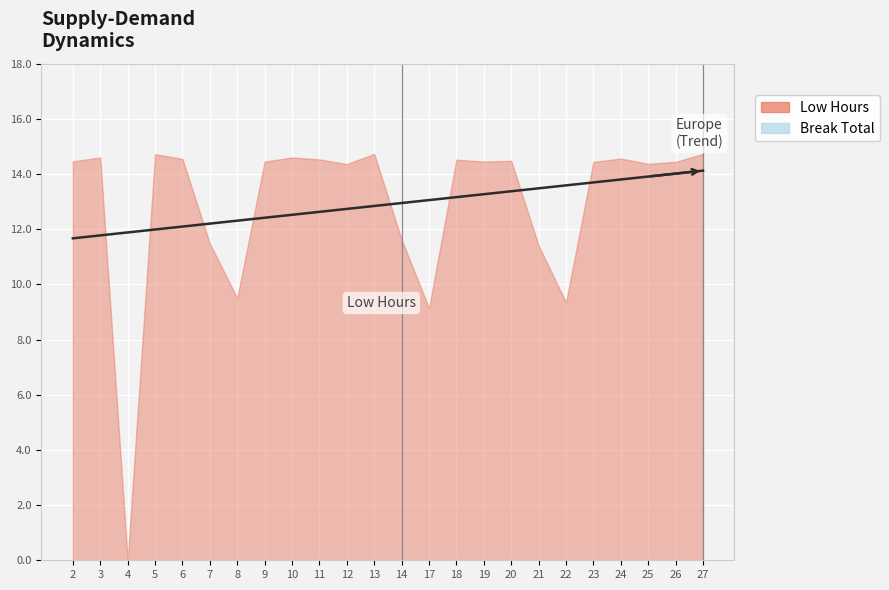

Which series changed the most between 7 and 10?

Low